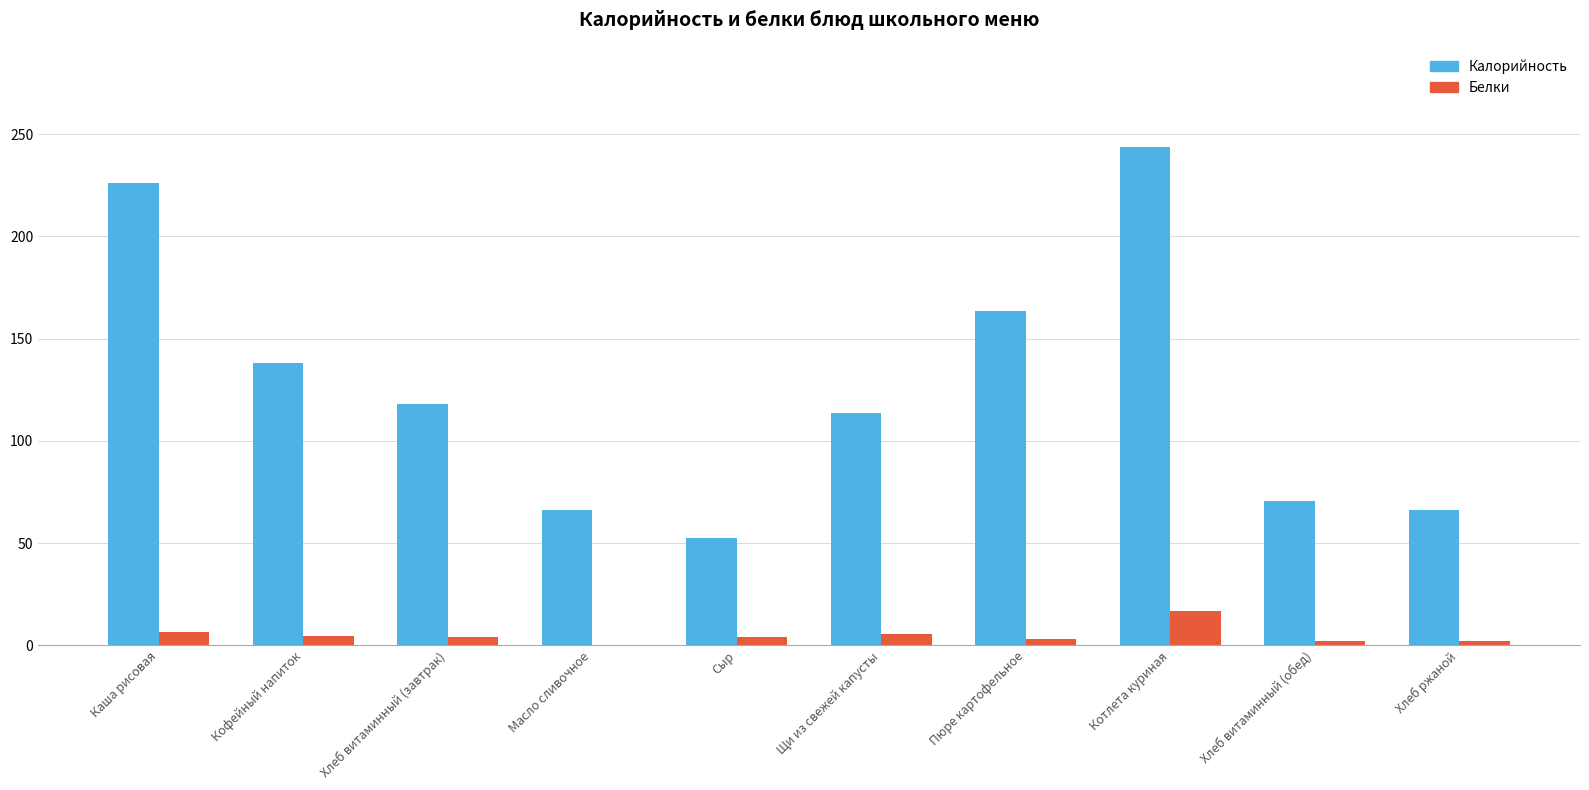

What is the sum of the Белки values at Сыр and Хлеб витаминный (завтрак)?

7.8